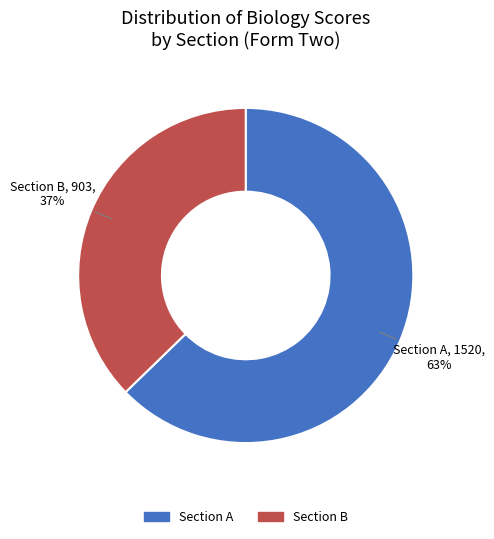

Rank the categories by value from lowest to highest.

Section B, Section A